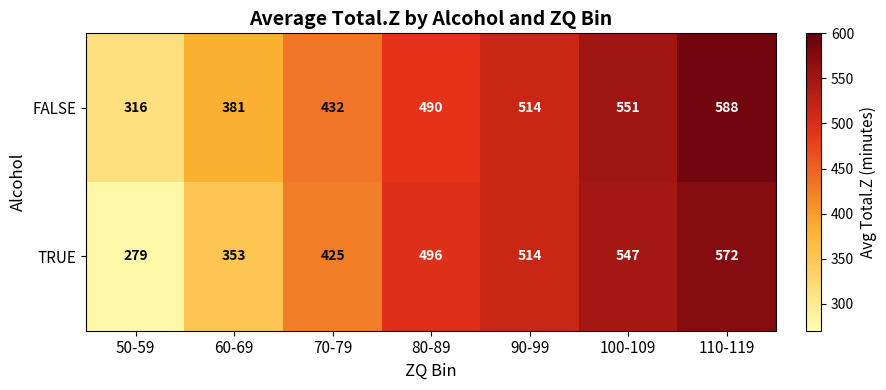

What is the spread (max minus min) of values at 100-109?

4